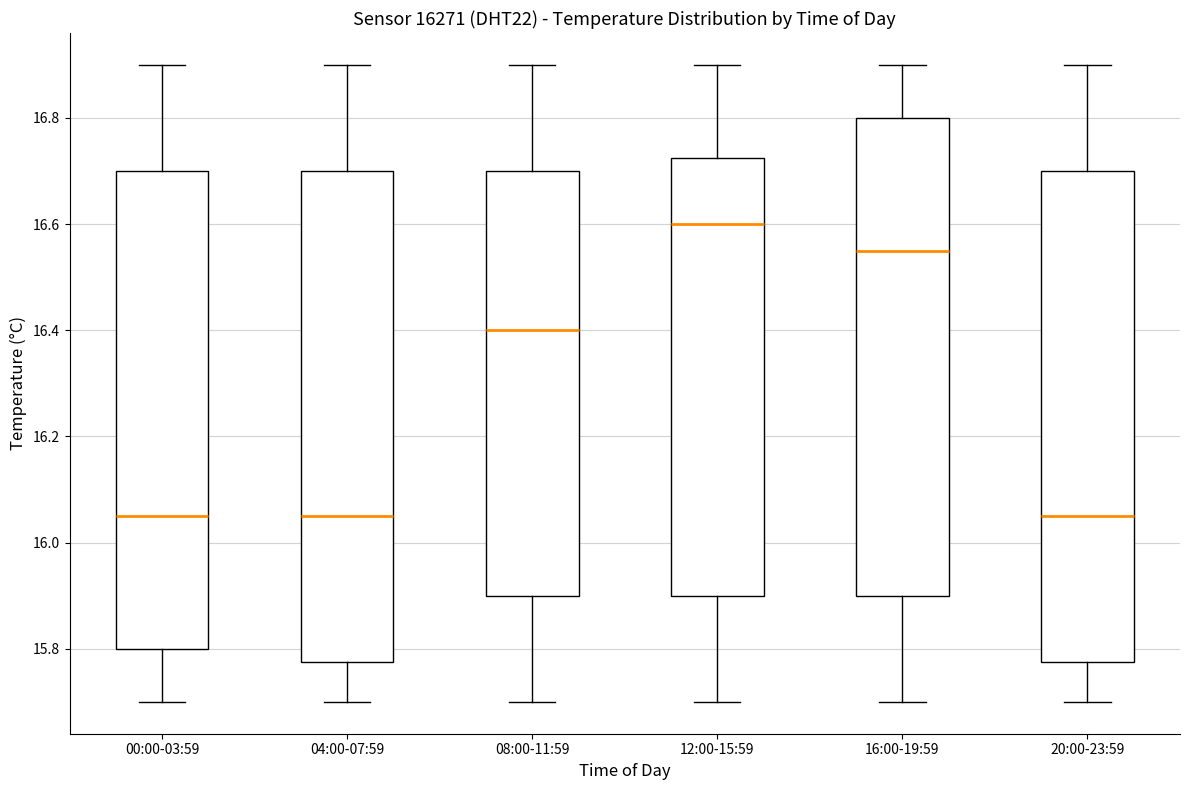

Reading left to right, read every box against the y-axis: the position of its median line, the range the box covers, and the ends of its whiskers. The values are not printed on the chart, so give them approximately, as read against the axis.

00:00-03:59: median 16.06, box 15.80 to 16.70, whiskers 15.70 to 16.90
04:00-07:59: median 16.06, box 15.78 to 16.70, whiskers 15.70 to 16.90
08:00-11:59: median 16.40, box 15.90 to 16.70, whiskers 15.70 to 16.90
12:00-15:59: median 16.60, box 15.90 to 16.72, whiskers 15.70 to 16.90
16:00-19:59: median 16.56, box 15.90 to 16.80, whiskers 15.70 to 16.90
20:00-23:59: median 16.06, box 15.78 to 16.70, whiskers 15.70 to 16.90